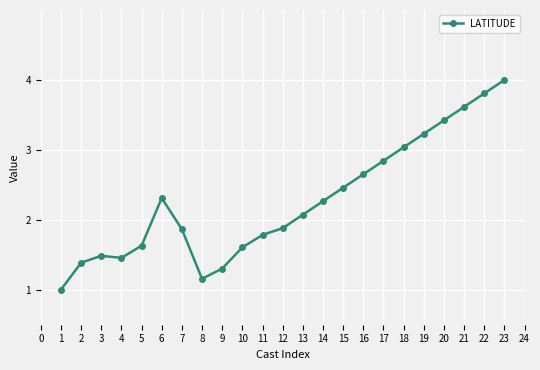

What is the sum of the values at 7 and 5?

3.5